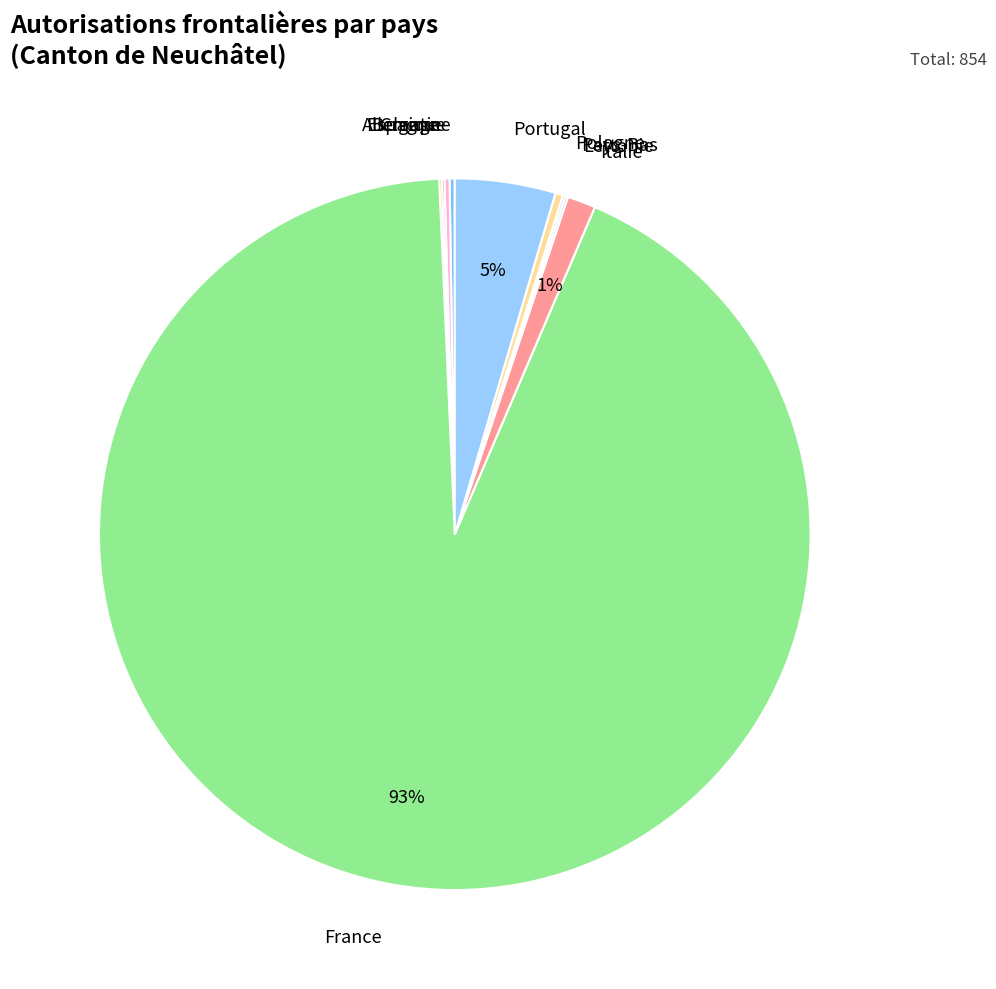

The Pologne slice represents 0% of the pie. True or false?

True